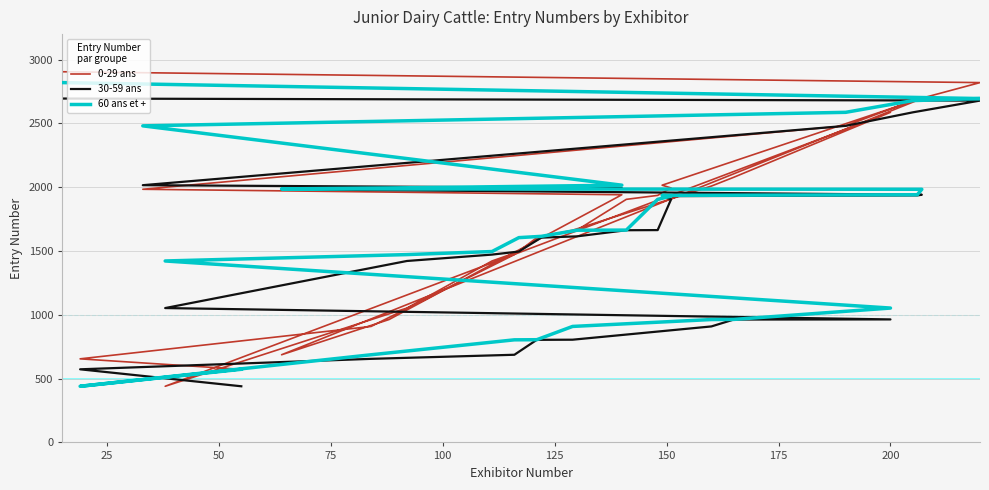

What is the lowest value of the 60 ans et + series?

440